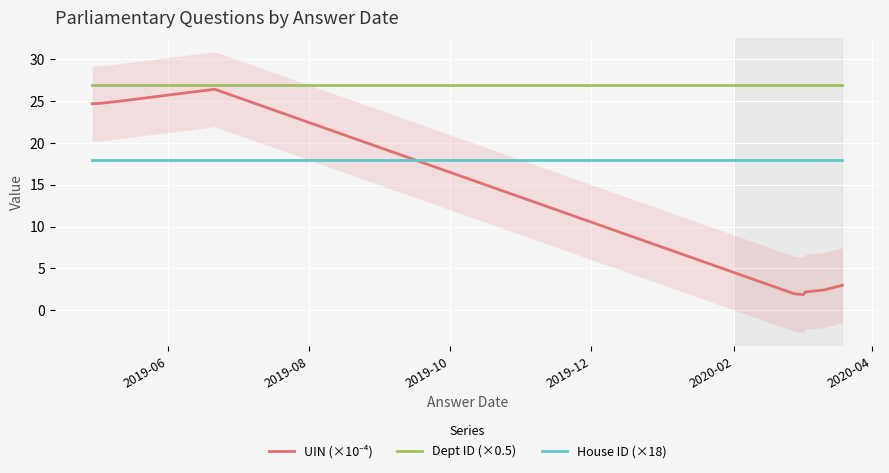

Reading left to right, transcribe all the data shown in this chart.

UIN (×10⁻⁴): 24.7	24.8	25.1	26.4	2.0	1.9	2.2	2.4	3.0	3.0
Dept ID (×0.5): 27.0	27.0	27.0	27.0	27.0	27.0	27.0	27.0	27.0	27.0
House ID (×18): 18.0	18.0	18.0	18.0	18.0	18.0	18.0	18.0	18.0	18.0